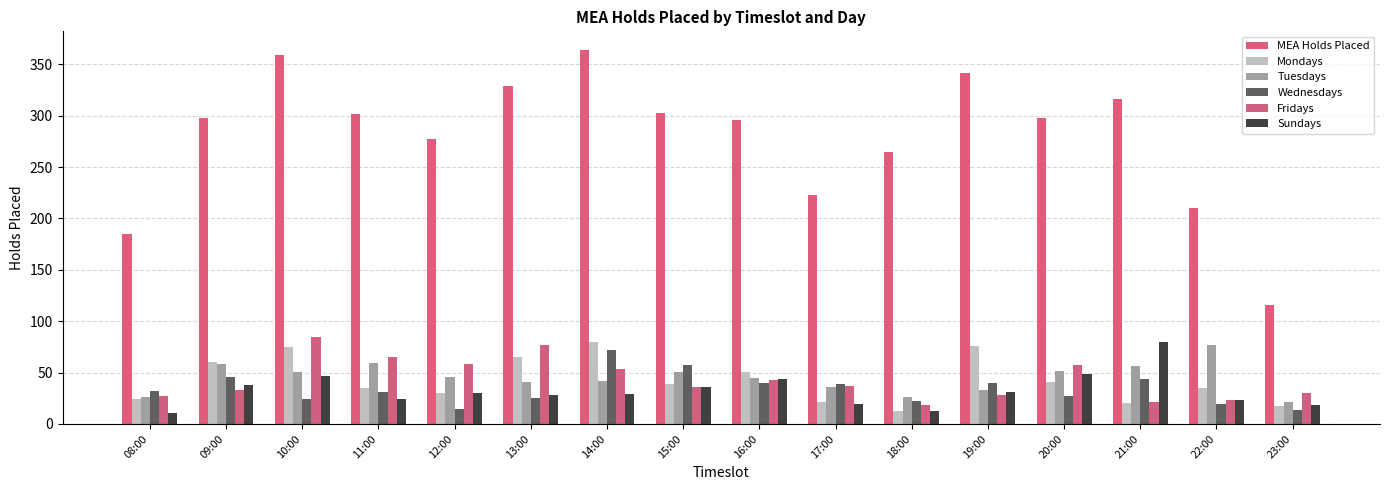

What is the difference between the maximum and minimum values in the Tuesdays series?

56